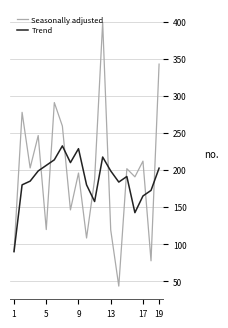

List the series in order of their peak value, lowest first.

Trend, Seasonally adjusted